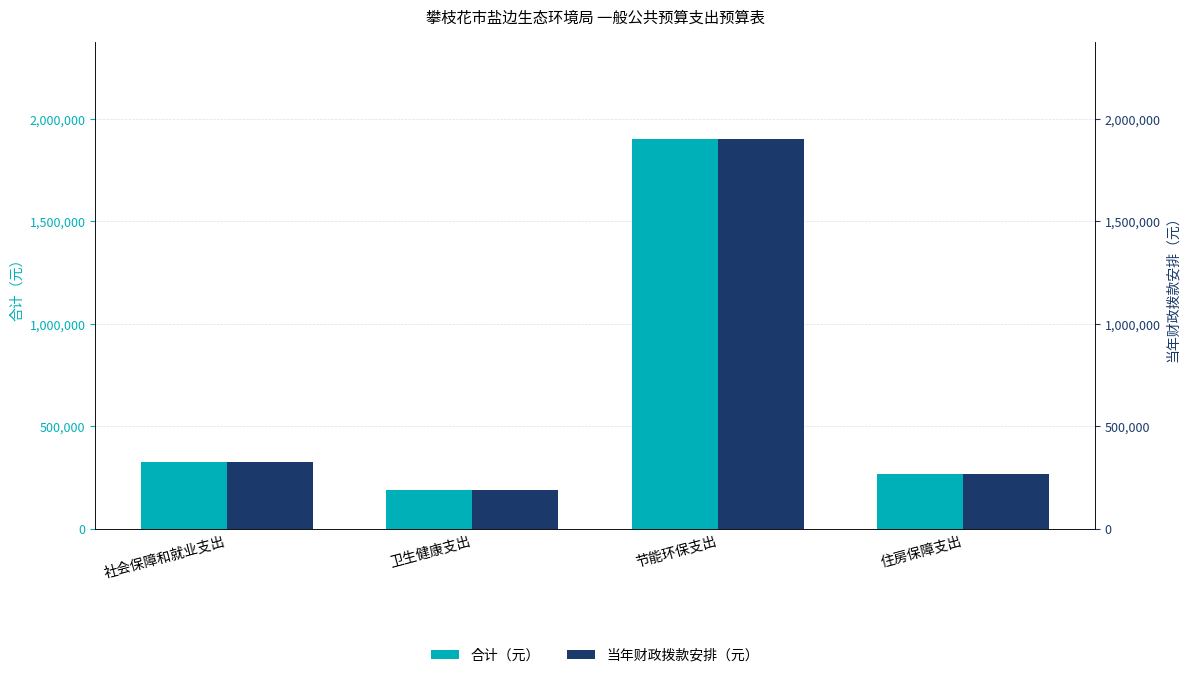

What is the difference between the second highest and second lowest values in the 当年财政拨款安排（元） series?

58280.0